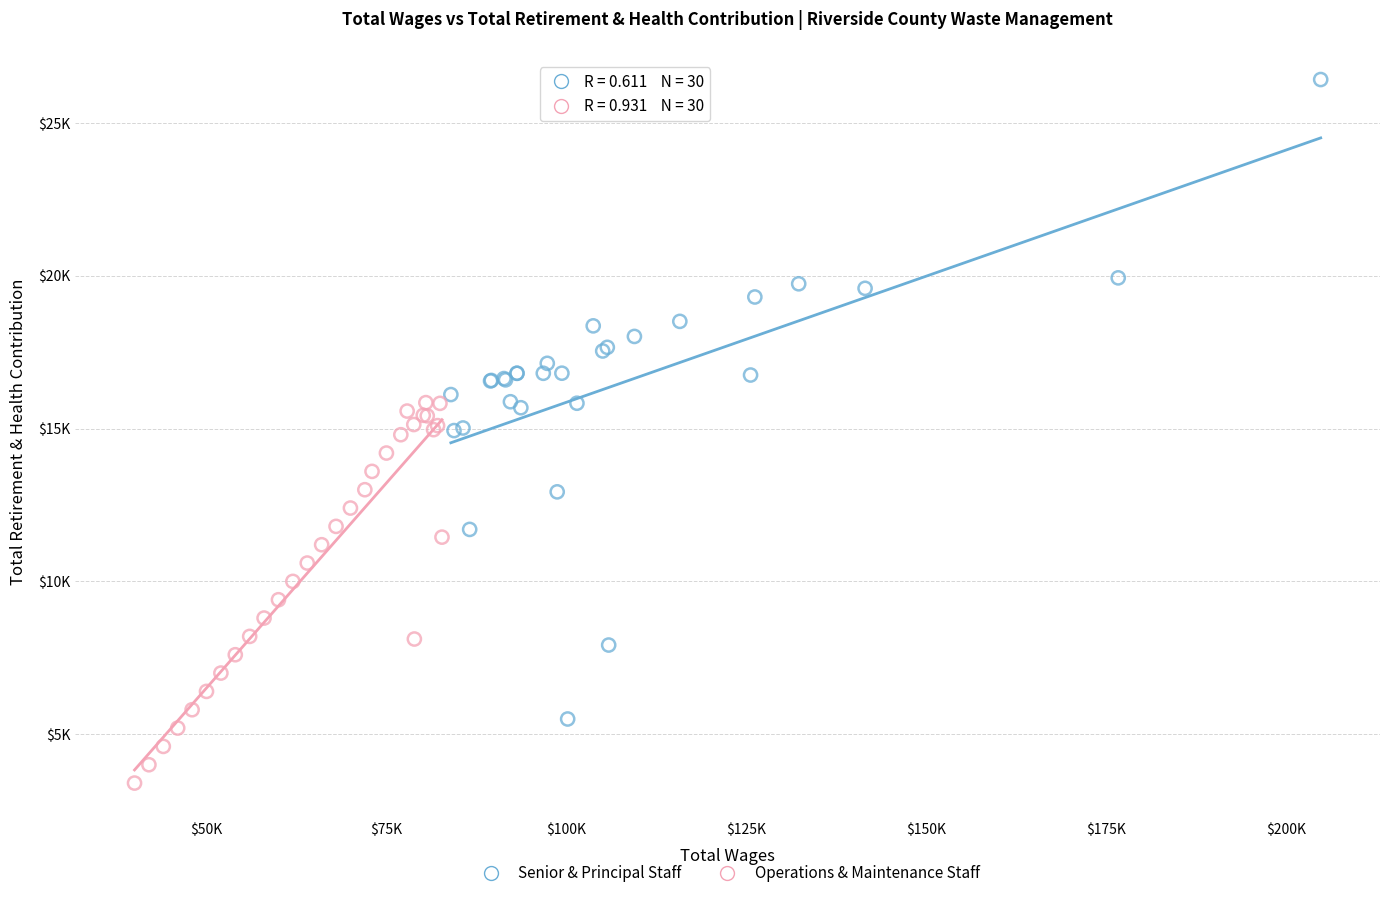

What are all the series names shown in the legend?

Senior & Principal Staff, Operations & Maintenance Staff